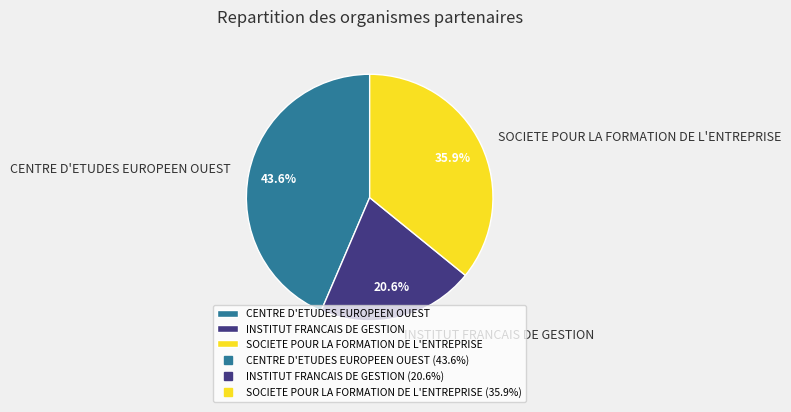

To the nearest percent, what portion does INSTITUT FRANCAIS DE GESTION represent?

21%